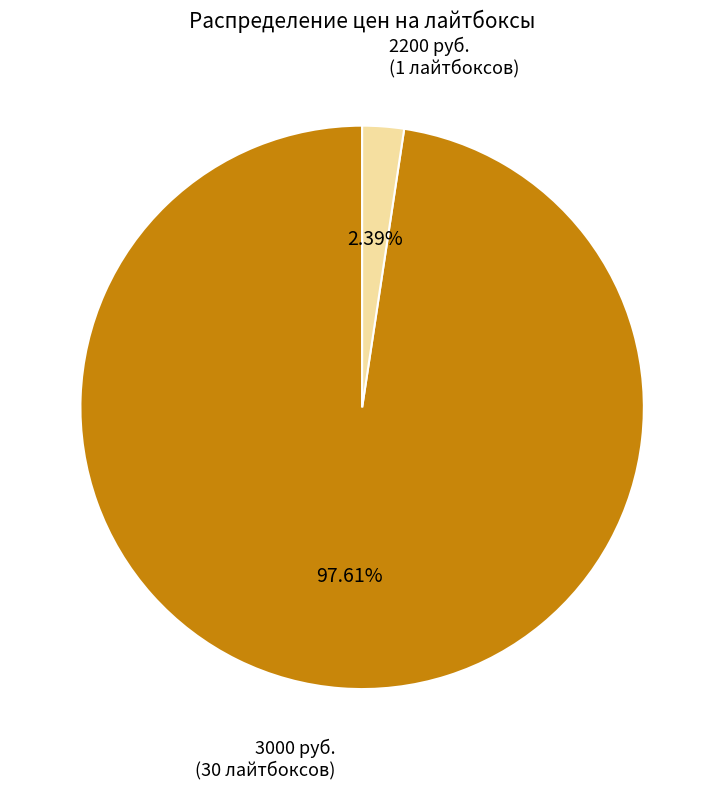

Does any single category account for the majority?

Yes